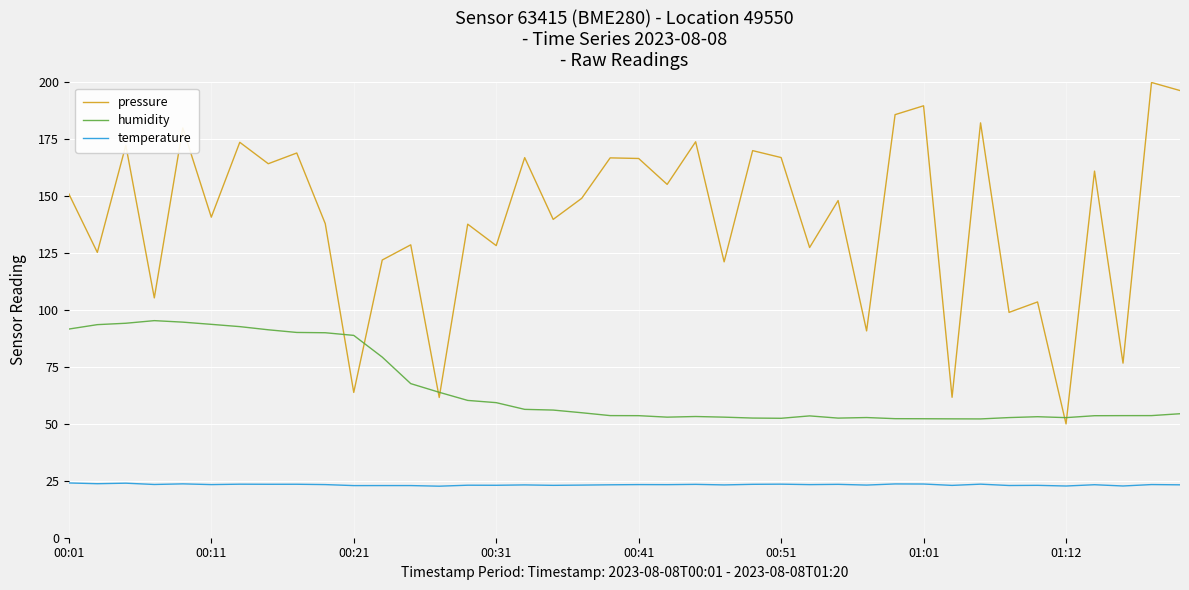

Which series has the largest total across all categories?

pressure